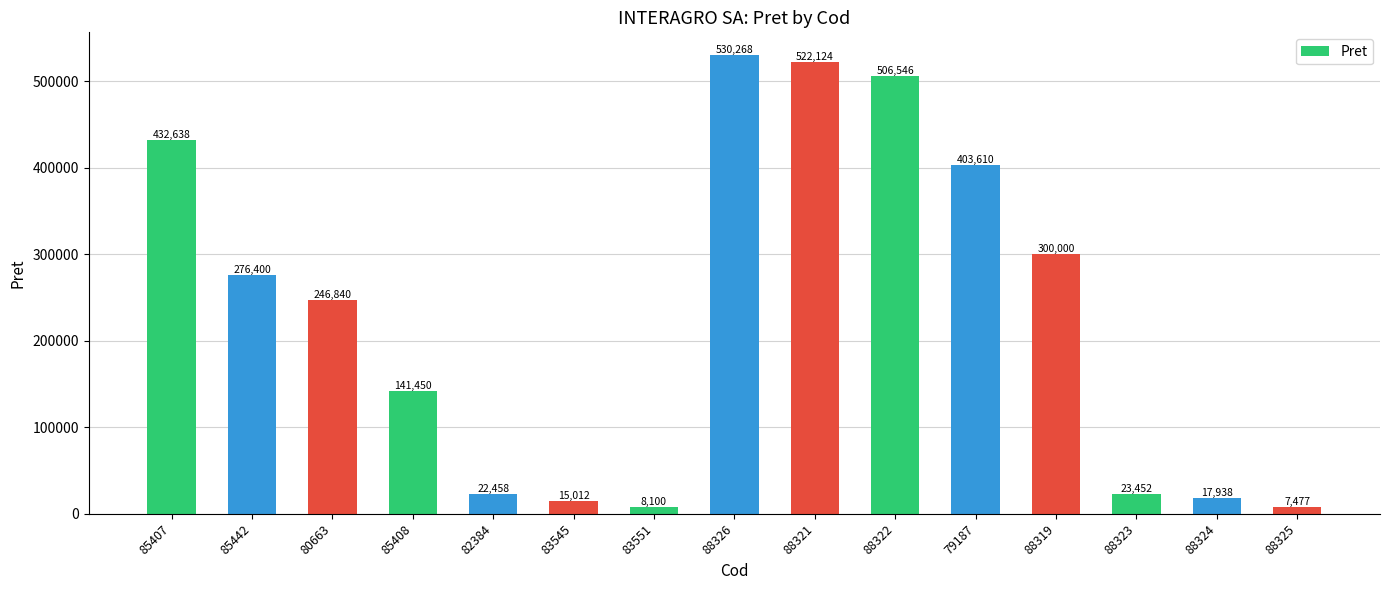

What is the greatest value displayed?

530268